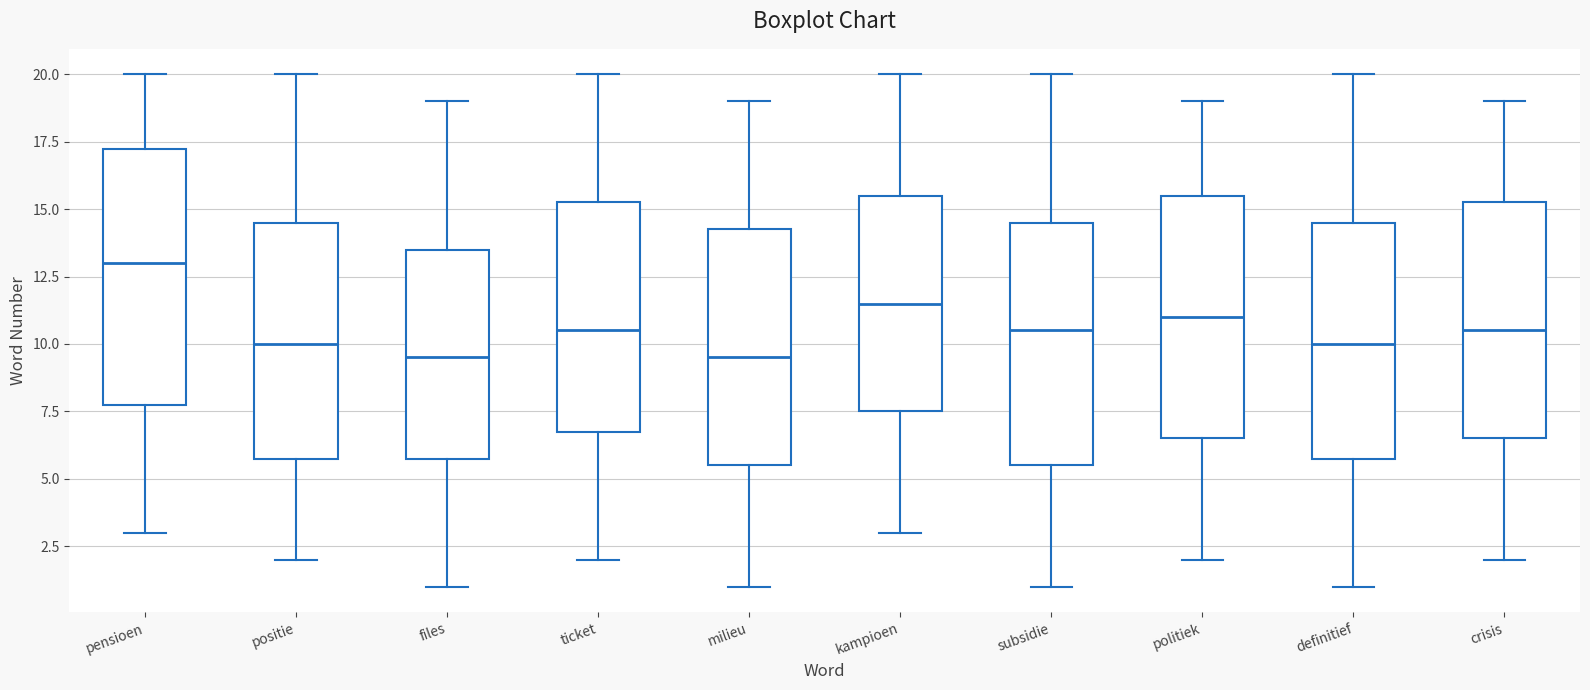

Comparing the boxes themselves (not the whiskers), which one is the tallest?

pensioen